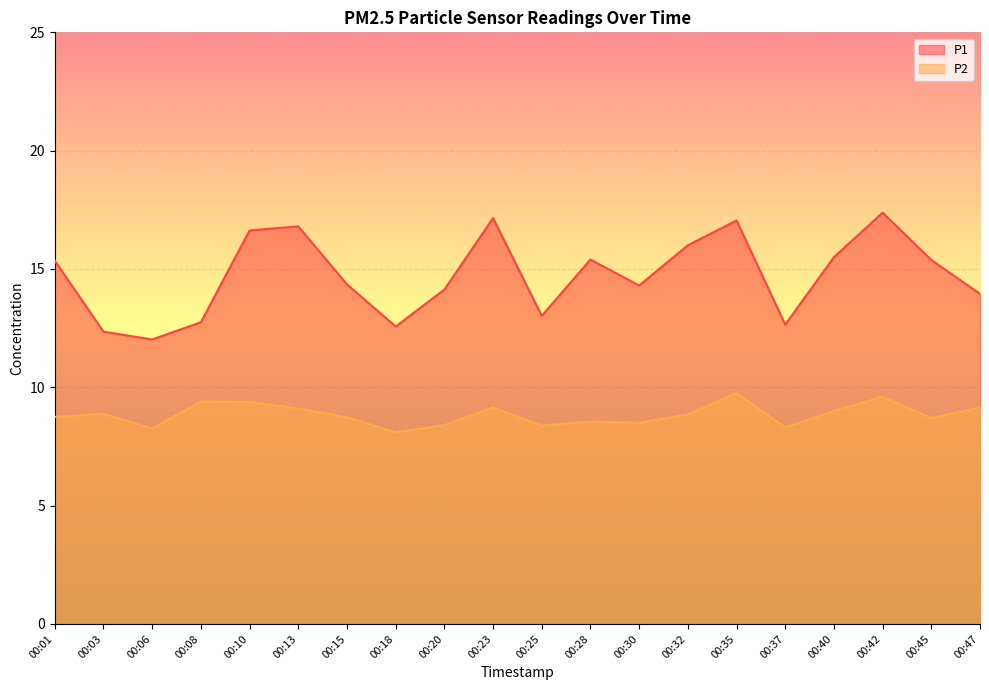

True or false: P2 and P1 intersect in this chart.

False